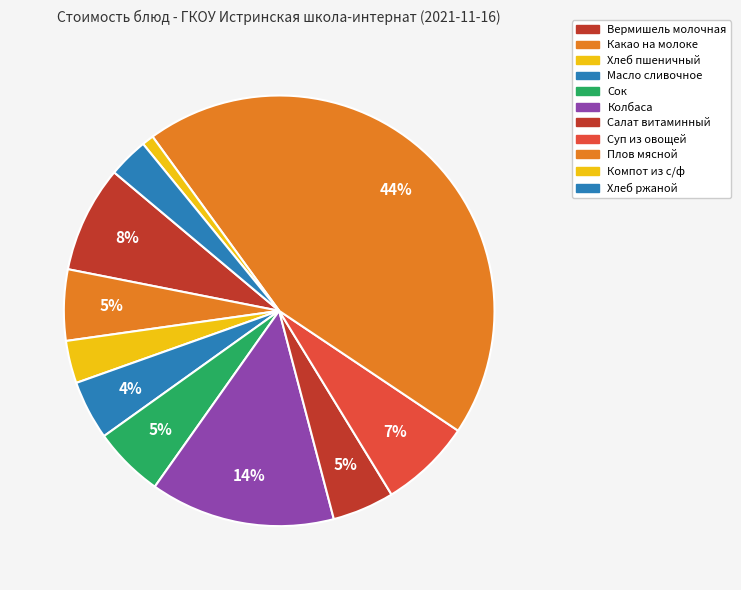

How many segments does this pie chart have?

11